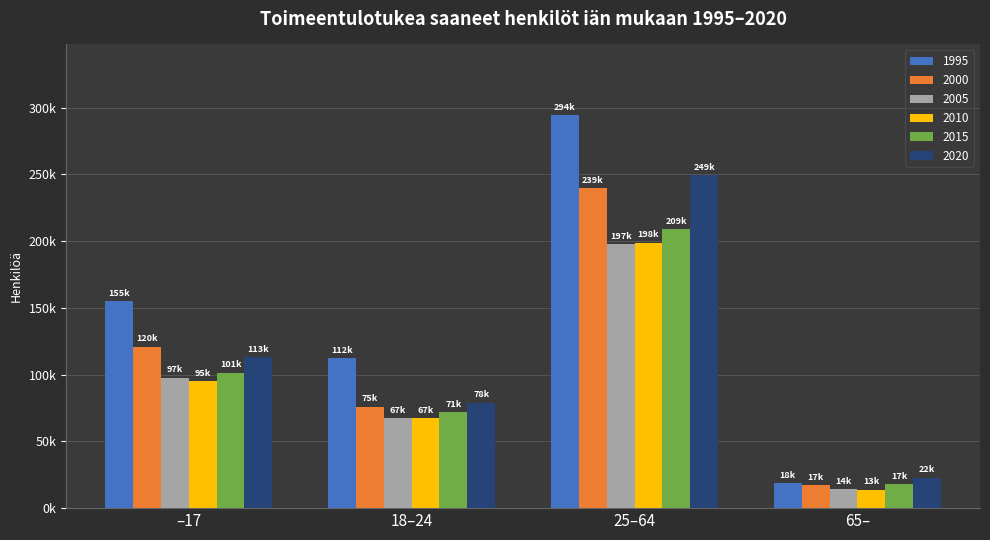

Reading right to left, what are all the values shown in this chart?

1995: 18772	294319	112276	155025
2000: 17010	239619	75889	120860
2005: 14220	197935	67376	97814
2010: 13814	198818	67235	95285
2015: 17841	209177	71683	101524
2020: 22841	249489	78877	113027